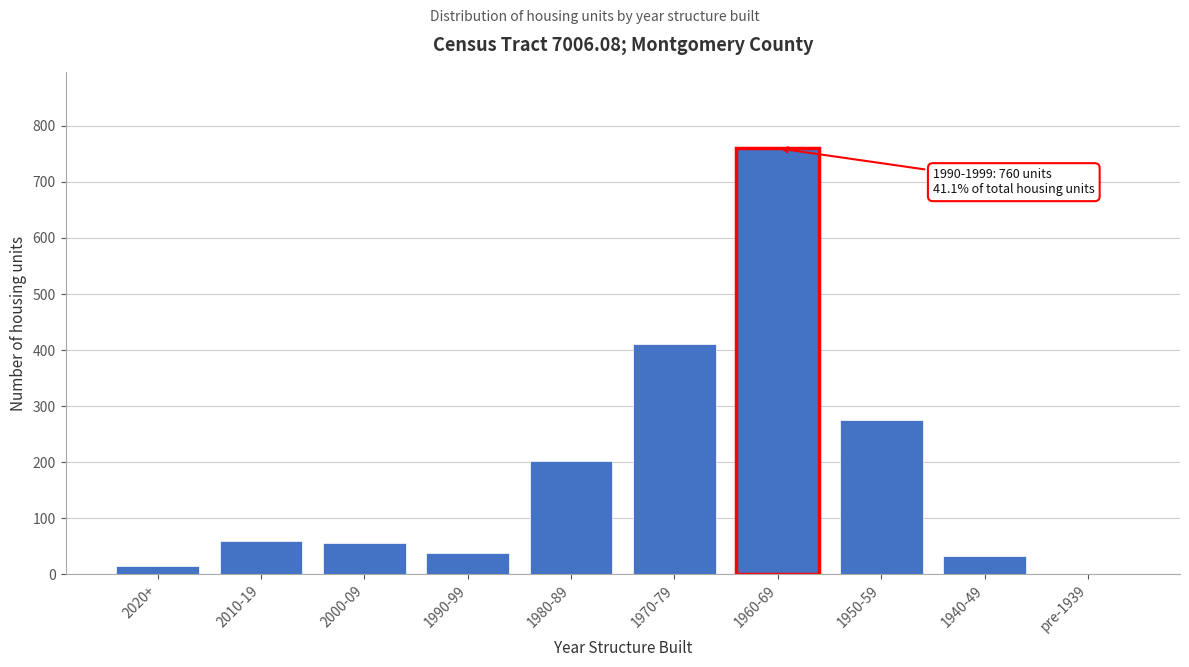

Reading right to left, transcribe all the data shown in this chart.

pre-1939=0	1940-49=32	1950-59=276	1960-69=760	1970-79=410	1980-89=202	1990-99=38	2000-09=55	2010-19=60	2020+=14